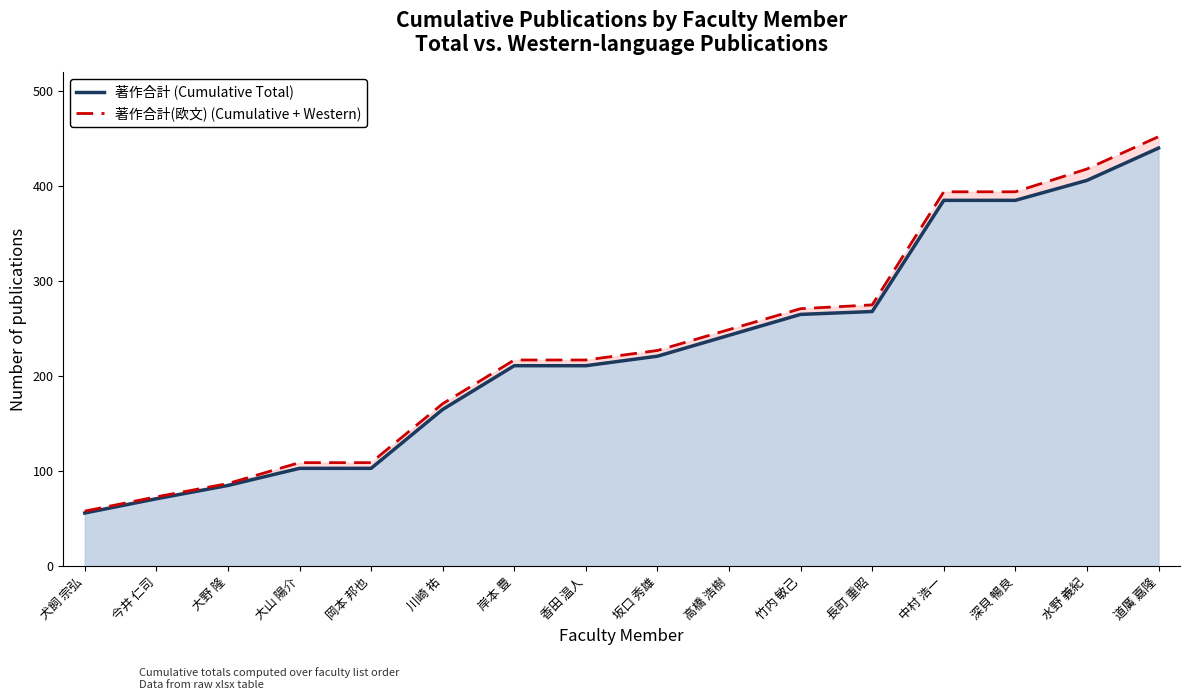

At which category is the sum across all series the highest?

道廣 嘉隆